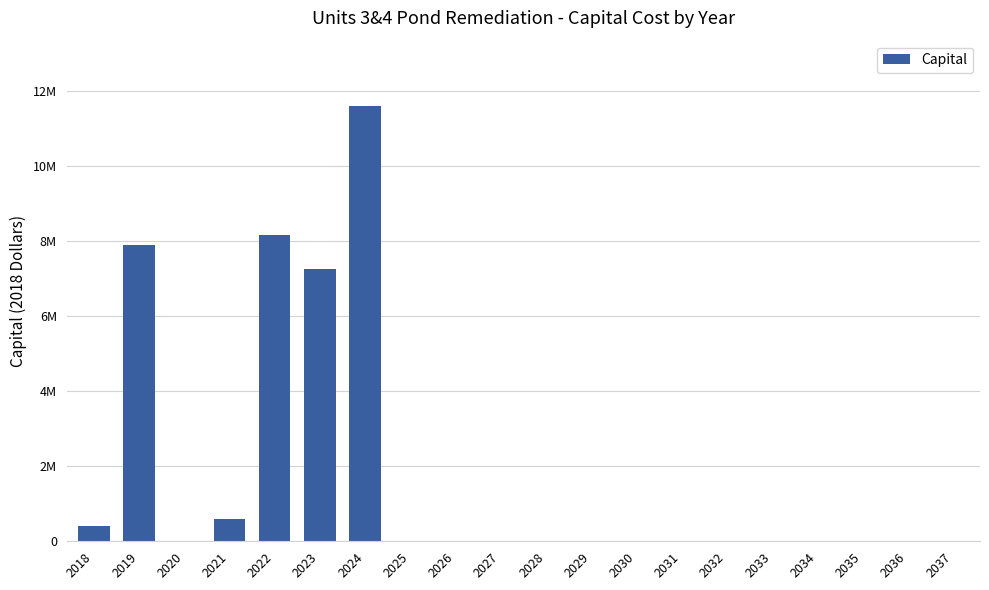

True or false: the data shows 240769 at 2021.

False